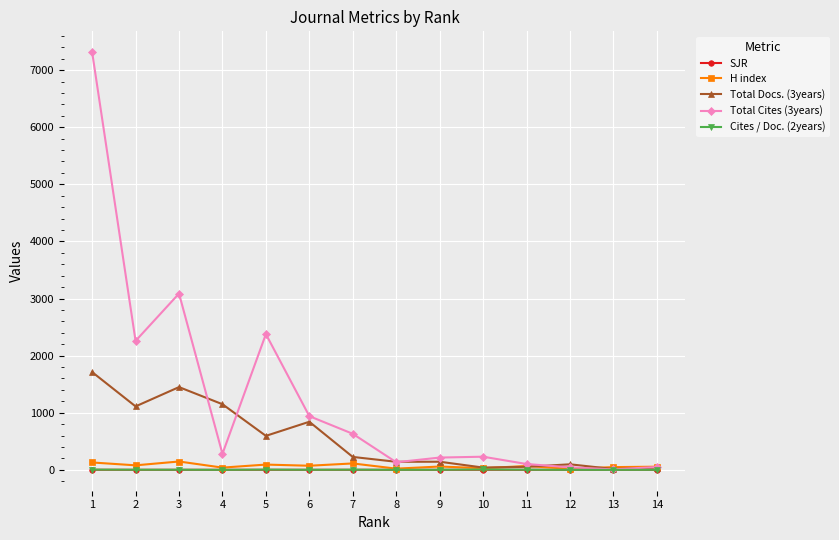

What is the maximum value shown in the chart?

7313.0